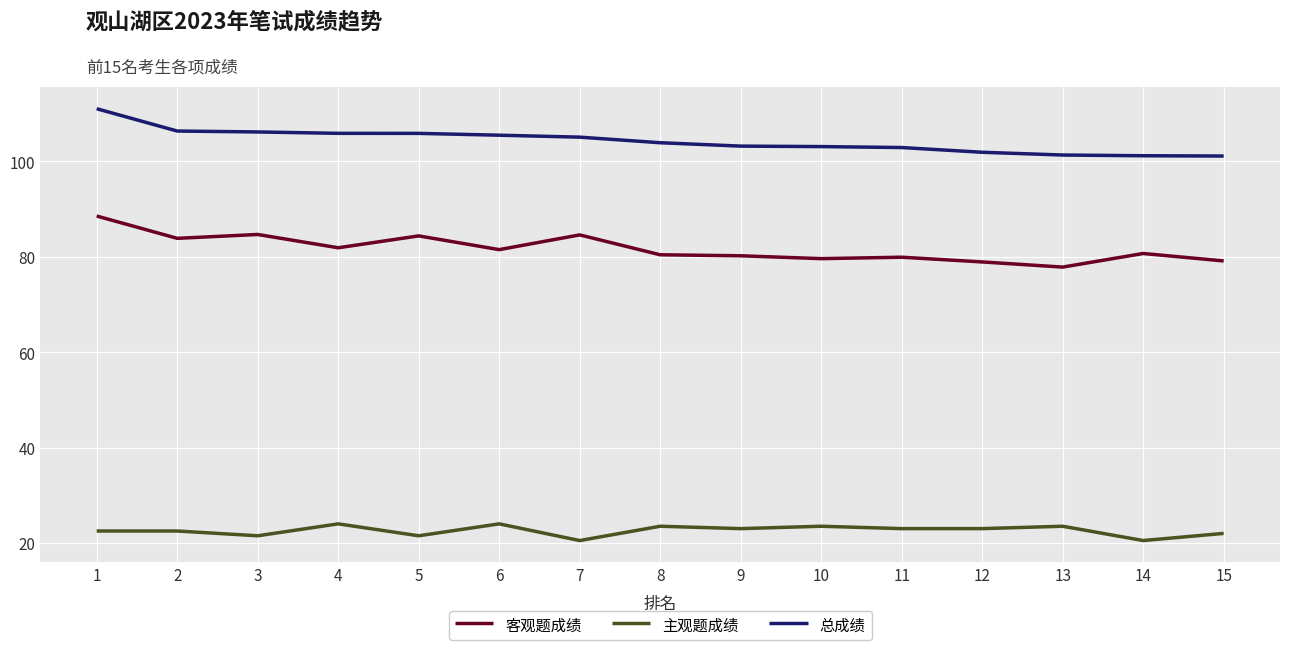

The value of 总成绩 at 13 is 180.4. True or false?

False